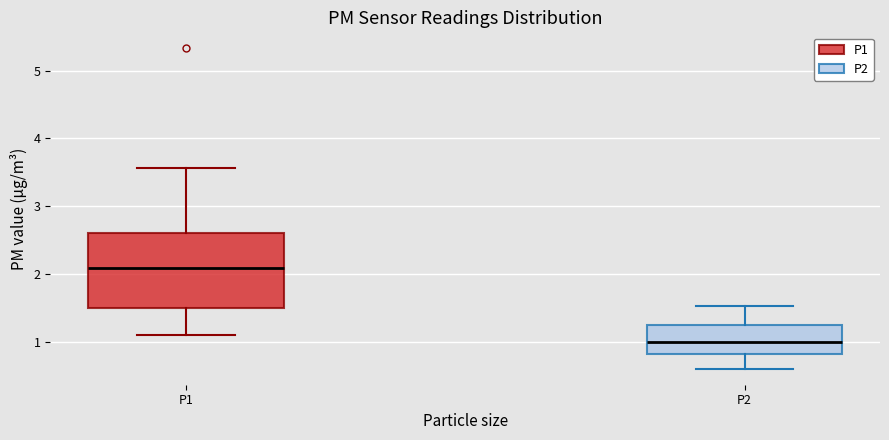

Reading left to right, read every box against the y-axis: the position of its median line, the range the box covers, and the ends of its whiskers. The values are not printed on the chart, so give them approximately, as read against the axis.

P1: median 2.1, box 1.5 to 2.6, whiskers 1.1 to 3.6
P2: median 1.0, box 0.8 to 1.2, whiskers 0.6 to 1.5